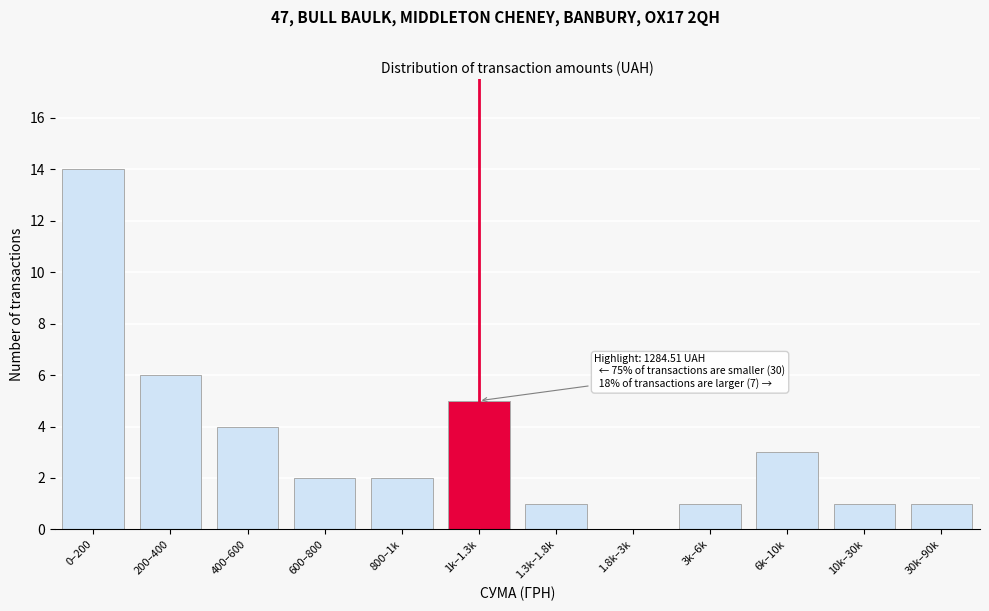

Reading left to right, transcribe all the data shown in this chart.

0–200=14	200–400=6	400–600=4	600–800=2	800–1k=2	1k–1.3k=5	1.3k–1.8k=1	1.8k–3k=0	3k–6k=1	6k–10k=3	10k–30k=1	30k–90k=1